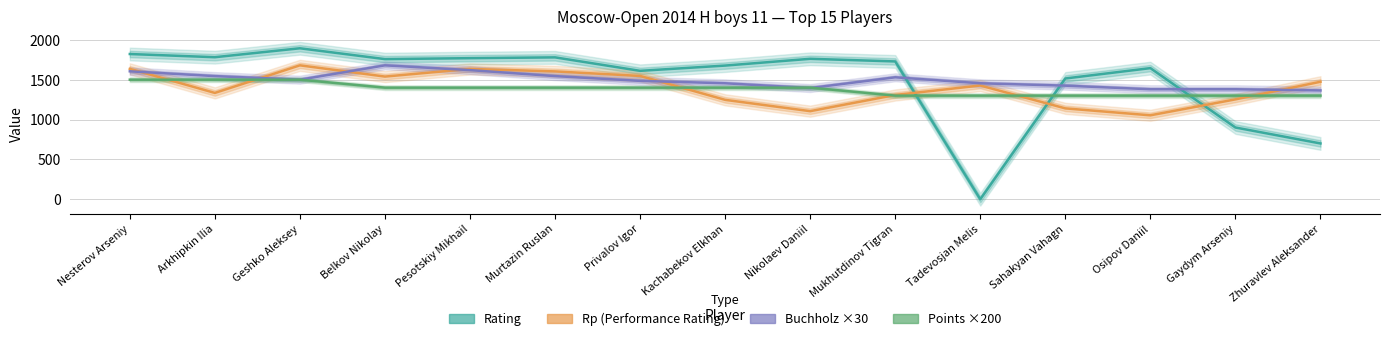

What are all the series names shown in the legend?

Rating, Rp (Performance Rating), Buchholz ×30, Points ×200